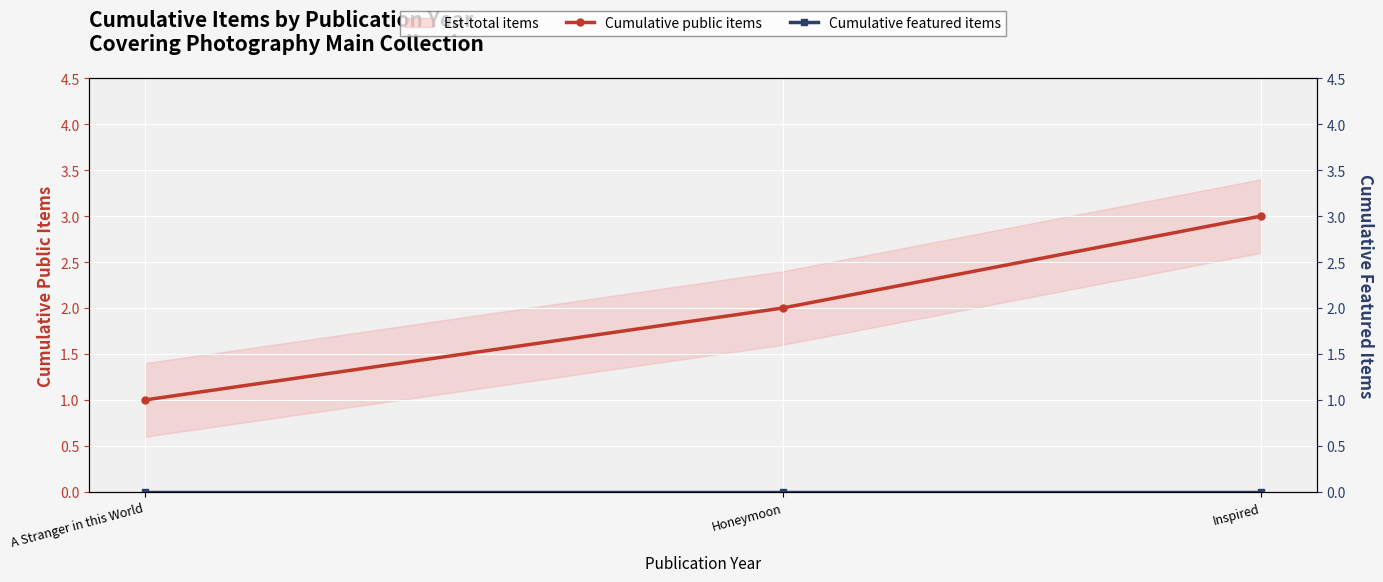

What is the minimum value for Cumulative public items?

1